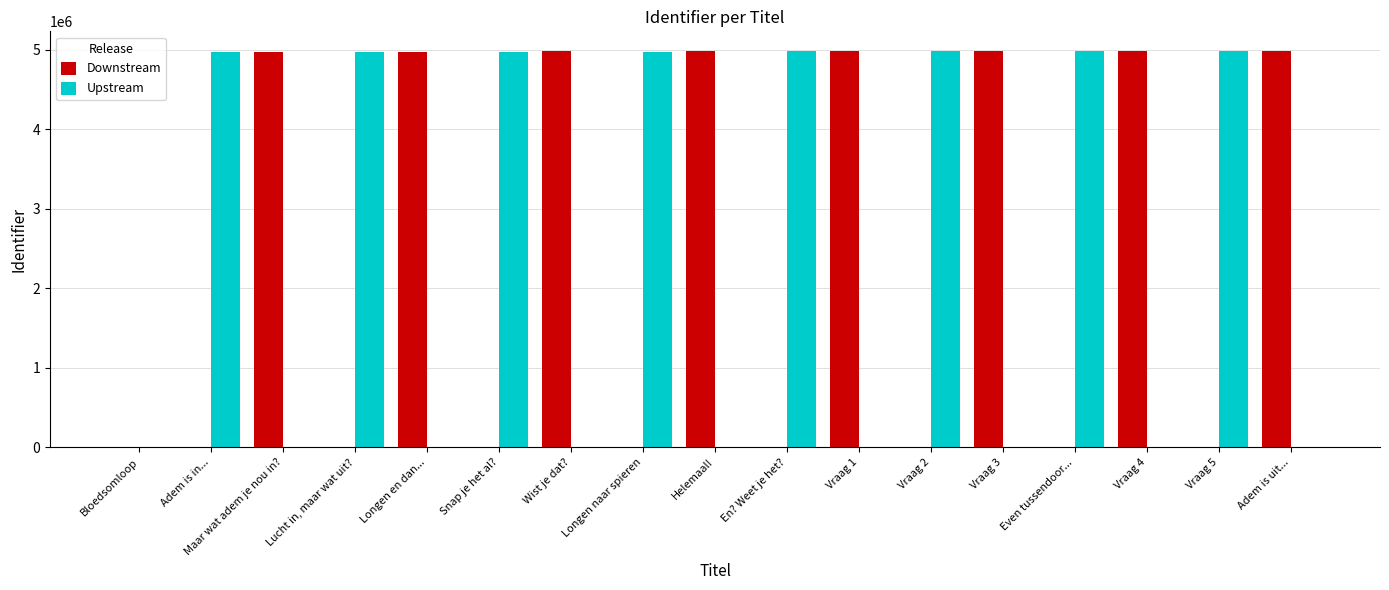

What is the highest value of the Downstream series?

4980403